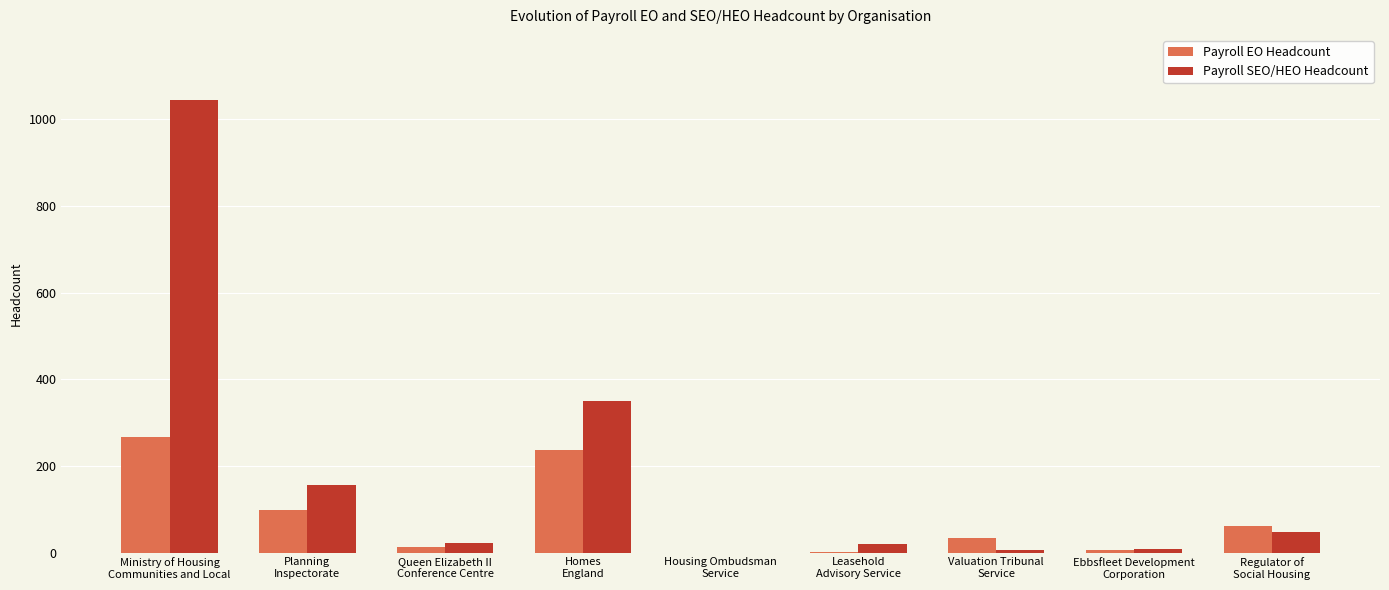

How many groups of bars are there?

9